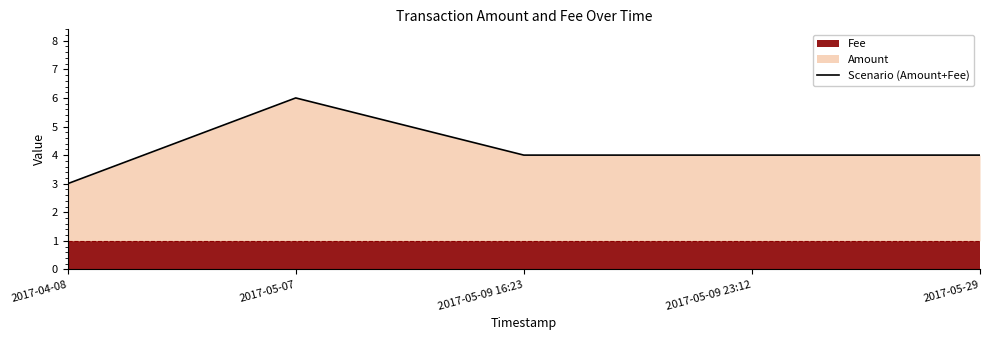

What is the maximum value shown in the chart?

6